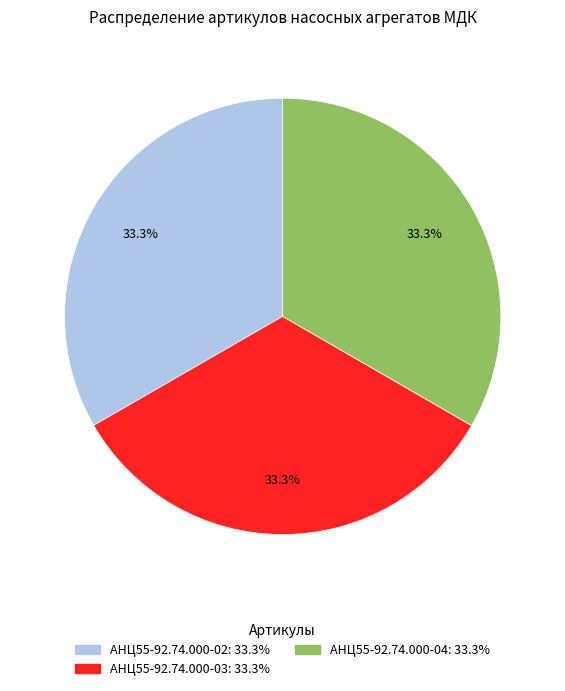

Combined, do АНЦ55-92.74.000-03 and АНЦ55-92.74.000-02 account for over 50%?

Yes